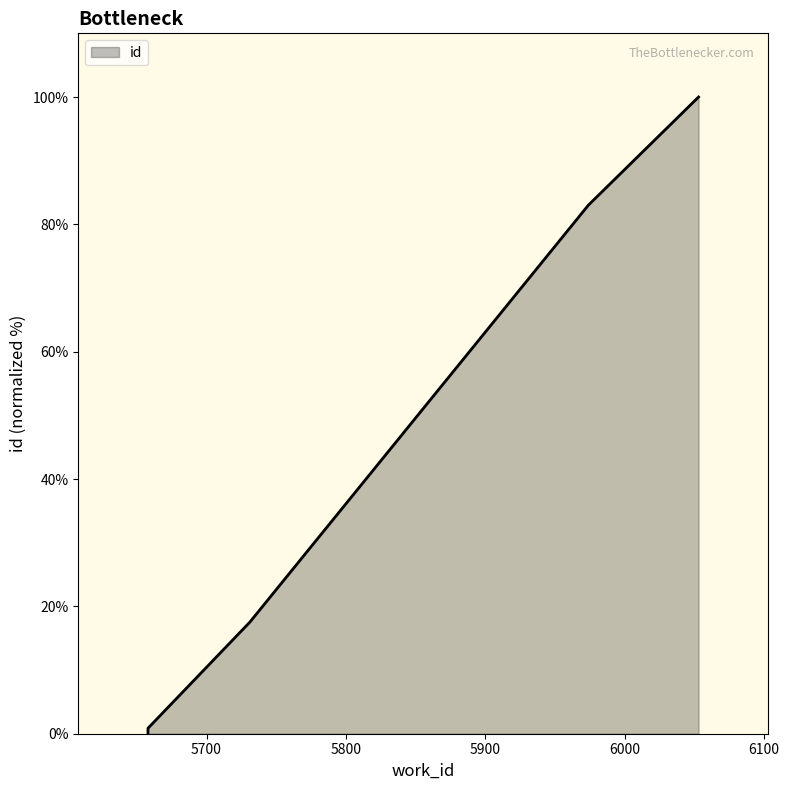

True or false: the data shows -53.6 at 5658.

False